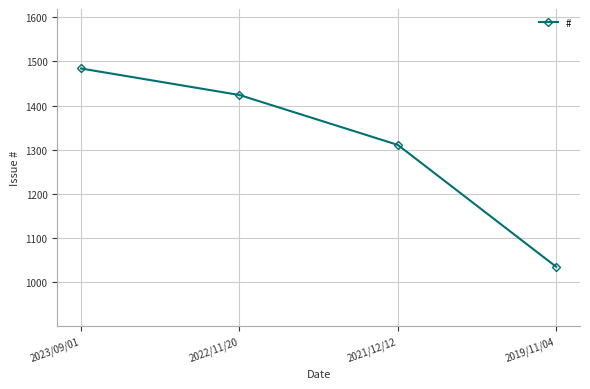

The chart shows a value of 1424 at 2022/11/20. True or false?

True